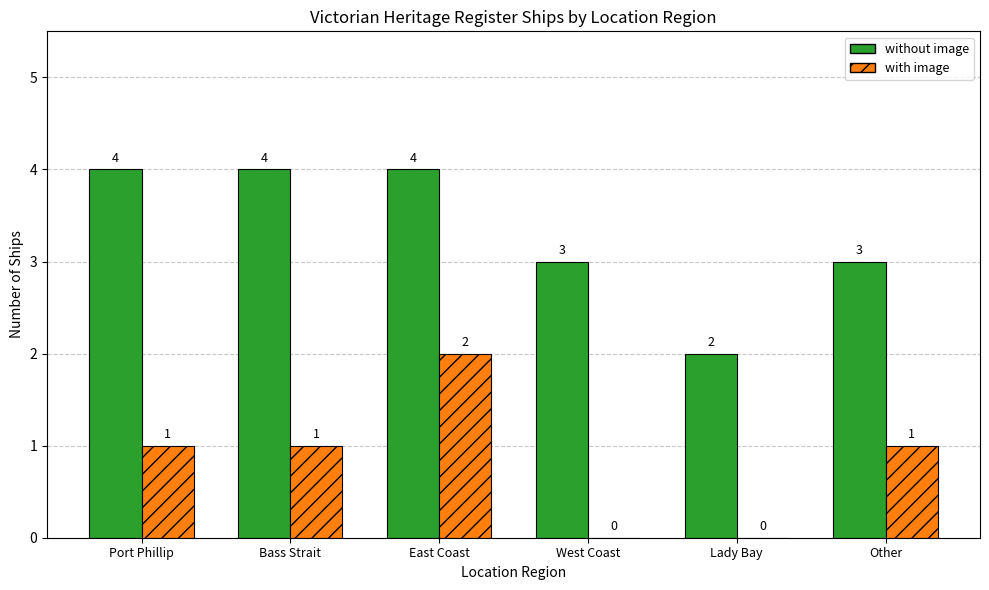

Are the bars horizontal?

No